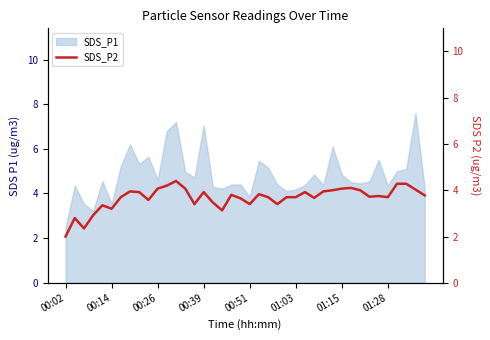

Does the chart display data point markers on the line(s)?

No